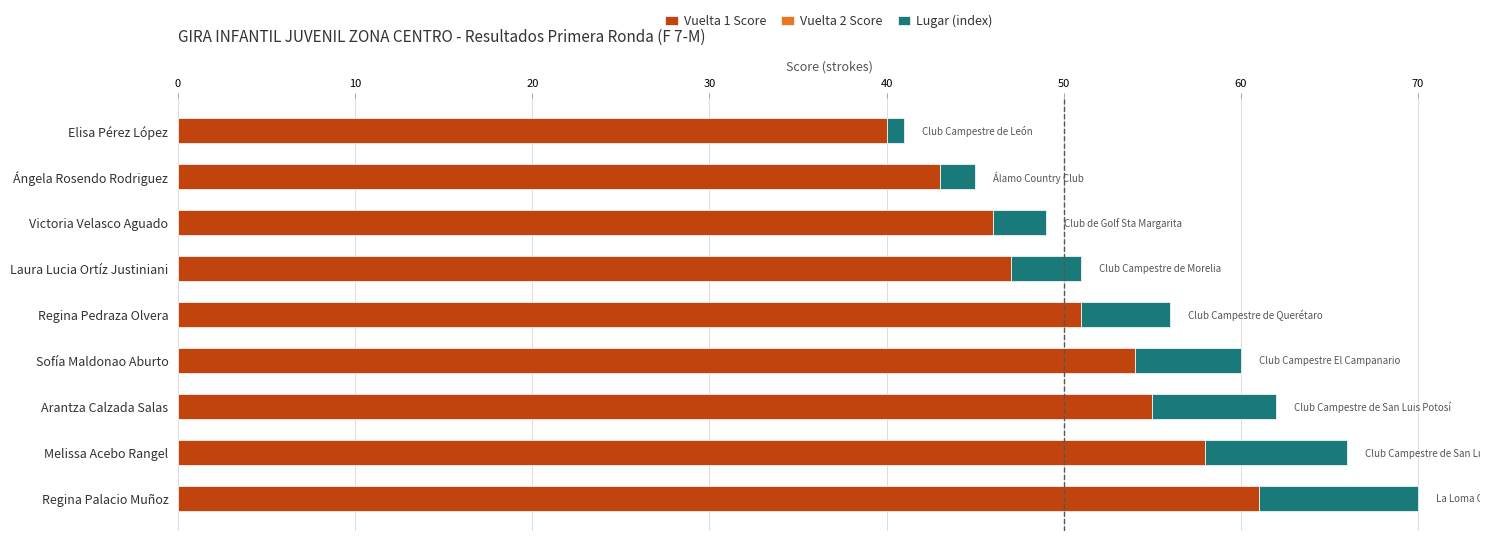

Which category has the lowest value in the Vuelta 1 Score series?

Elisa Pérez López